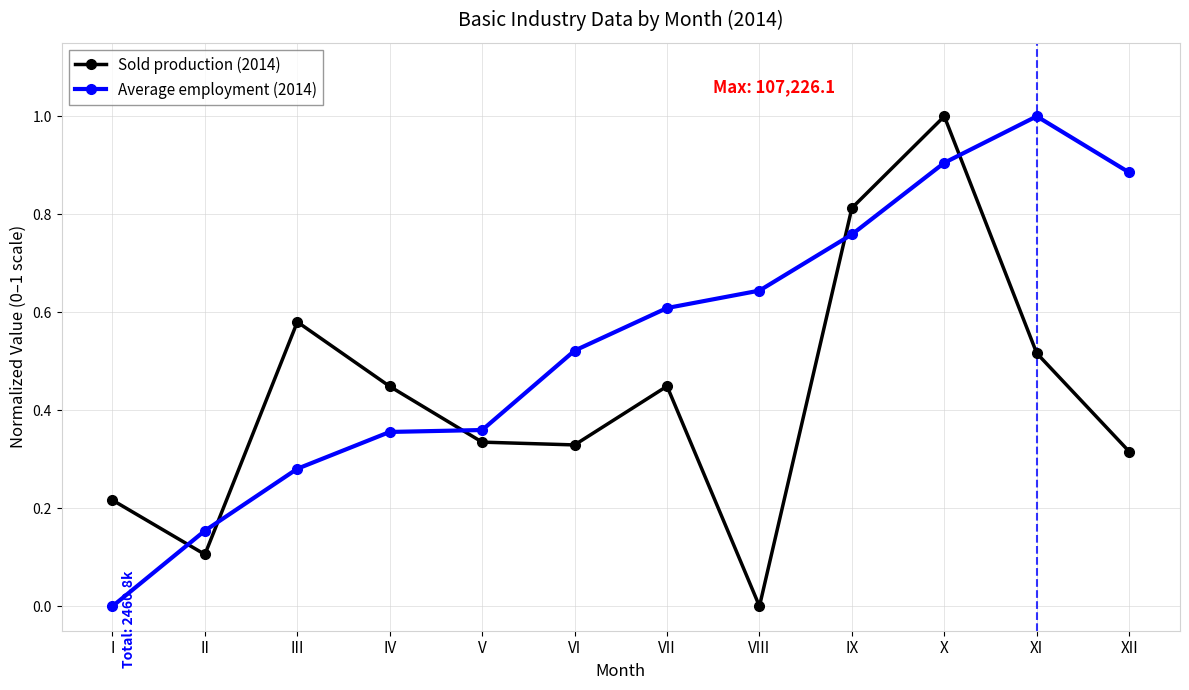

Between V and VII, which series saw the biggest shift?

Average employment (2014)